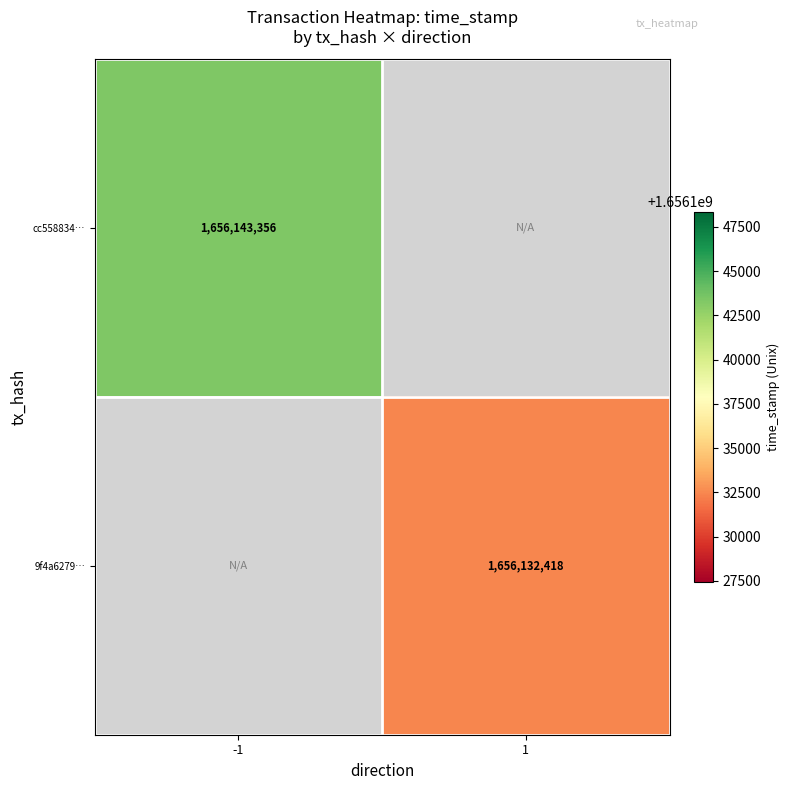

Which has a higher value, 1 or -1?

-1